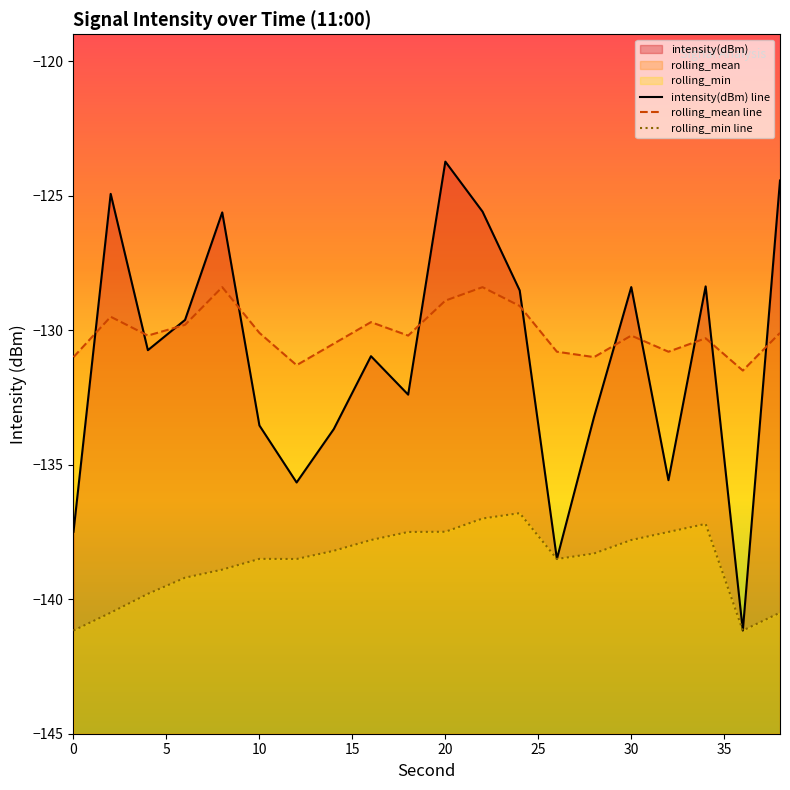

What is the maximum value shown in the chart?

-123.7